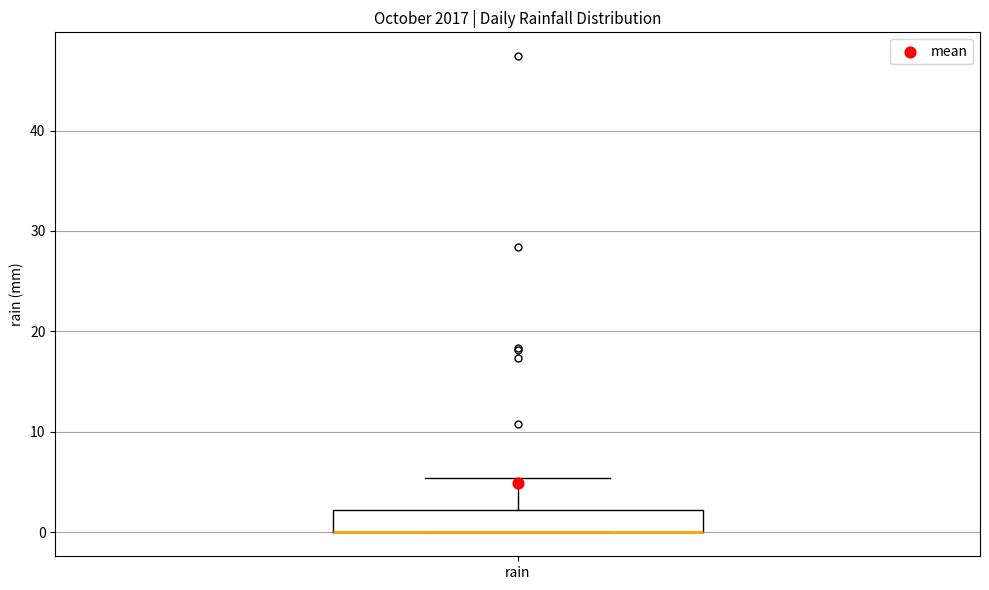

Read this box plot against the y-axis: the position of the median line, the range covered by the box, and the ends of both whiskers. The values are not printed on the chart, so give them approximately, as read against the axis.

median 0 (drawn on the box's lower edge), box 0 to 2, whiskers 0 to 5